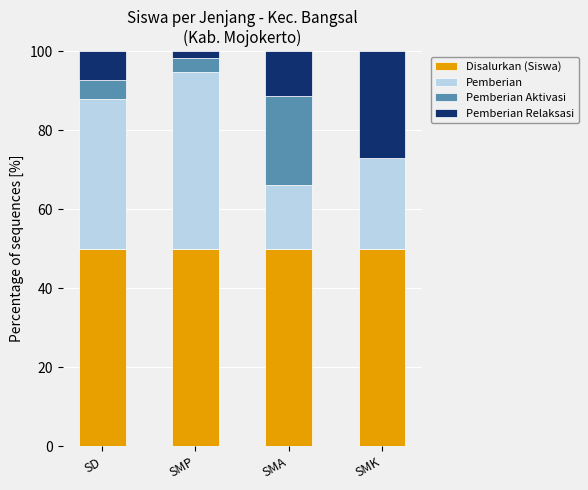

What is the total value across all series at SD?

100.0